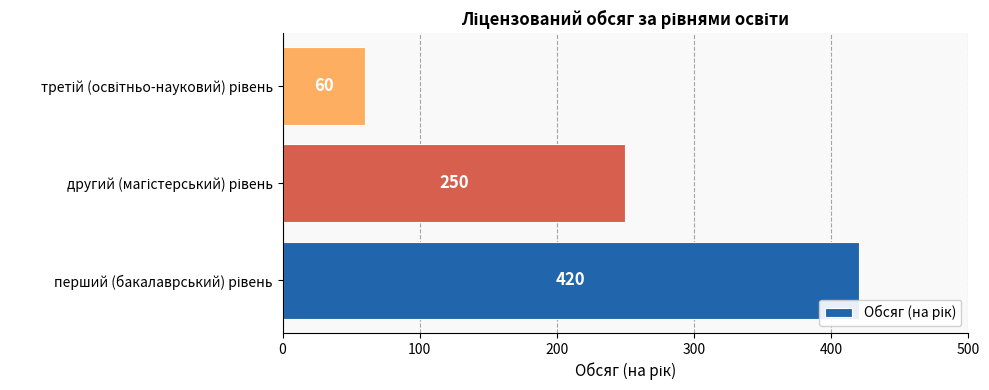

Reading top to bottom, list all the values displayed in this chart.

60	250	420